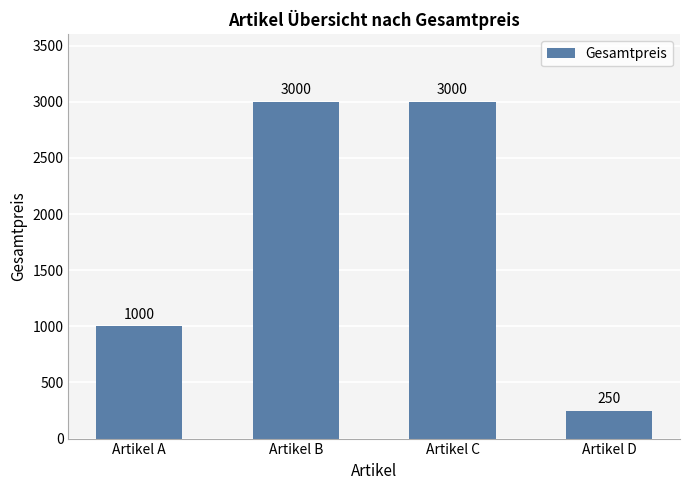

Is it true that the value at Artikel C is 3000?

True